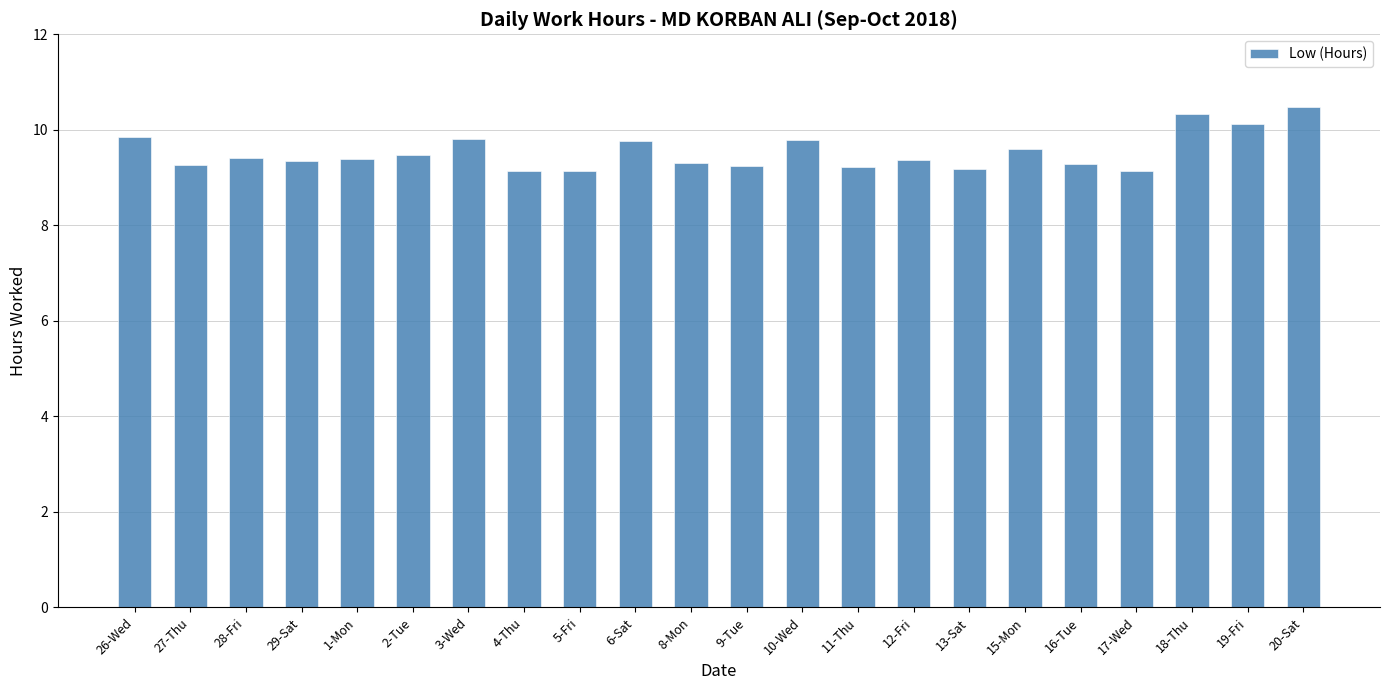

What is the maximum value shown in the chart?

10.5